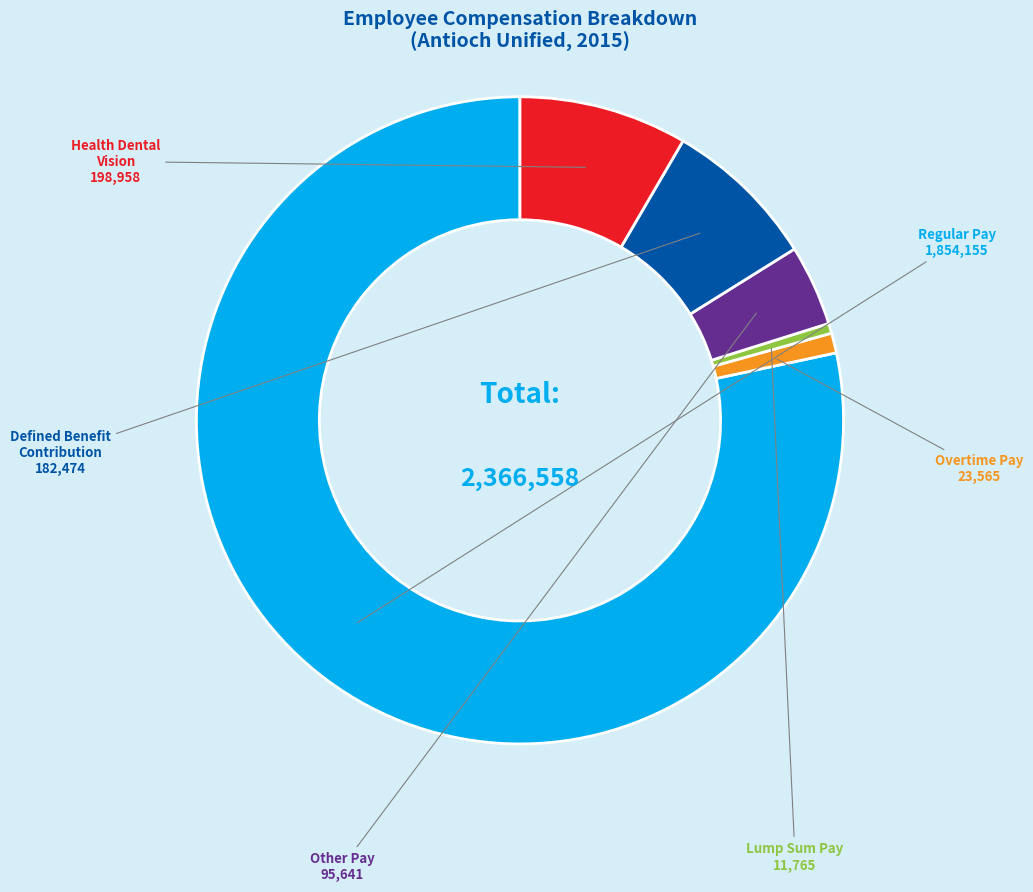

Does any single category account for the majority?

Yes